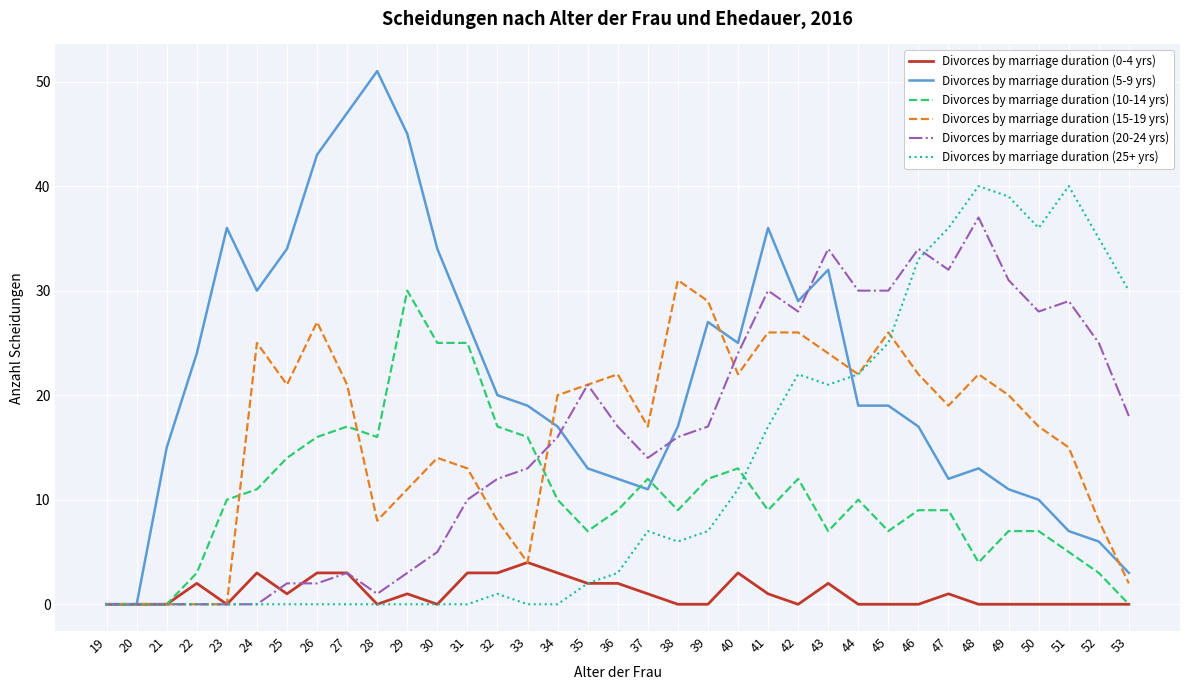

True or false: Divorces by marriage duration (25+ yrs) has a value of 17 at 52.

False